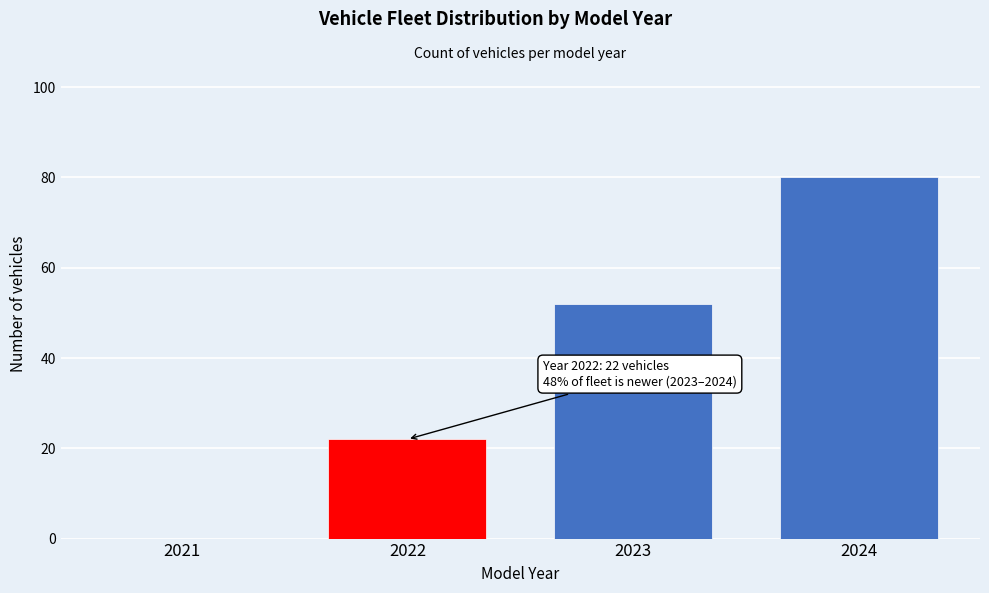

Reading right to left, what are all the values shown in this chart?

2024=80	2023=52	2022=22	2021=0